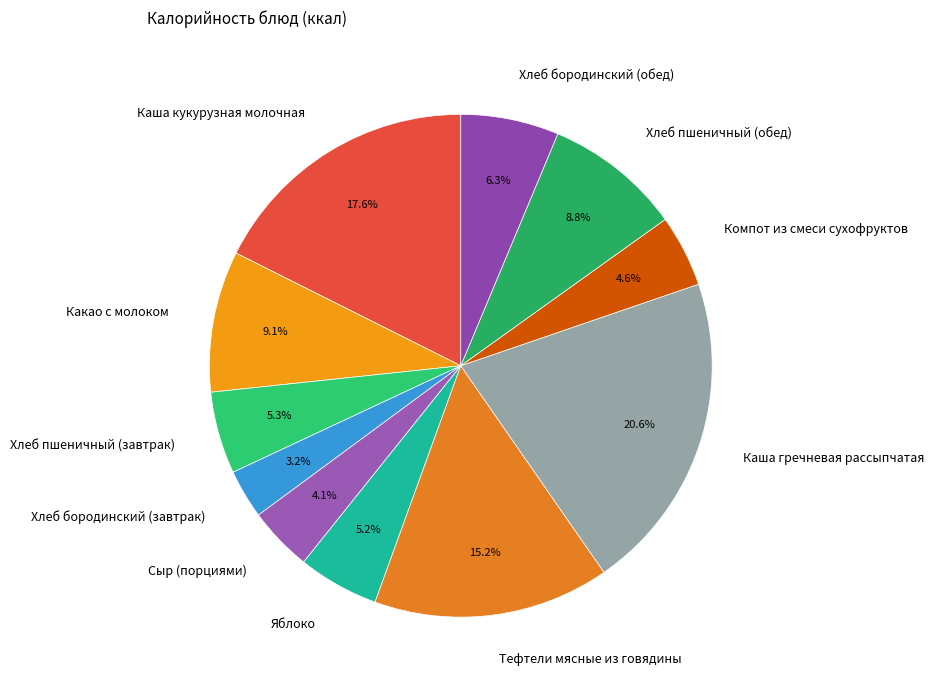

What percentage is the Каша кукурузная молочная slice, to the nearest percent?

18%